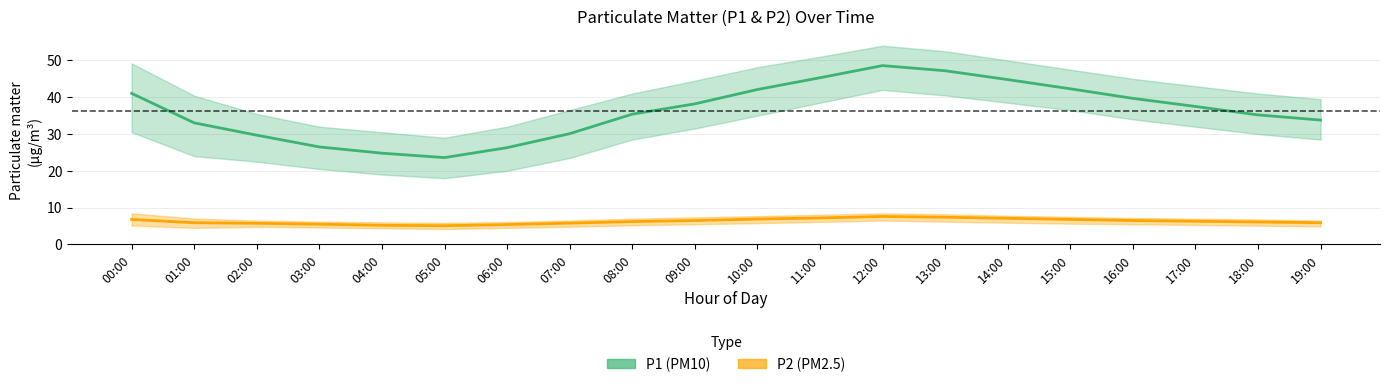

Which has a higher value, 18:00 or 15:00?

15:00